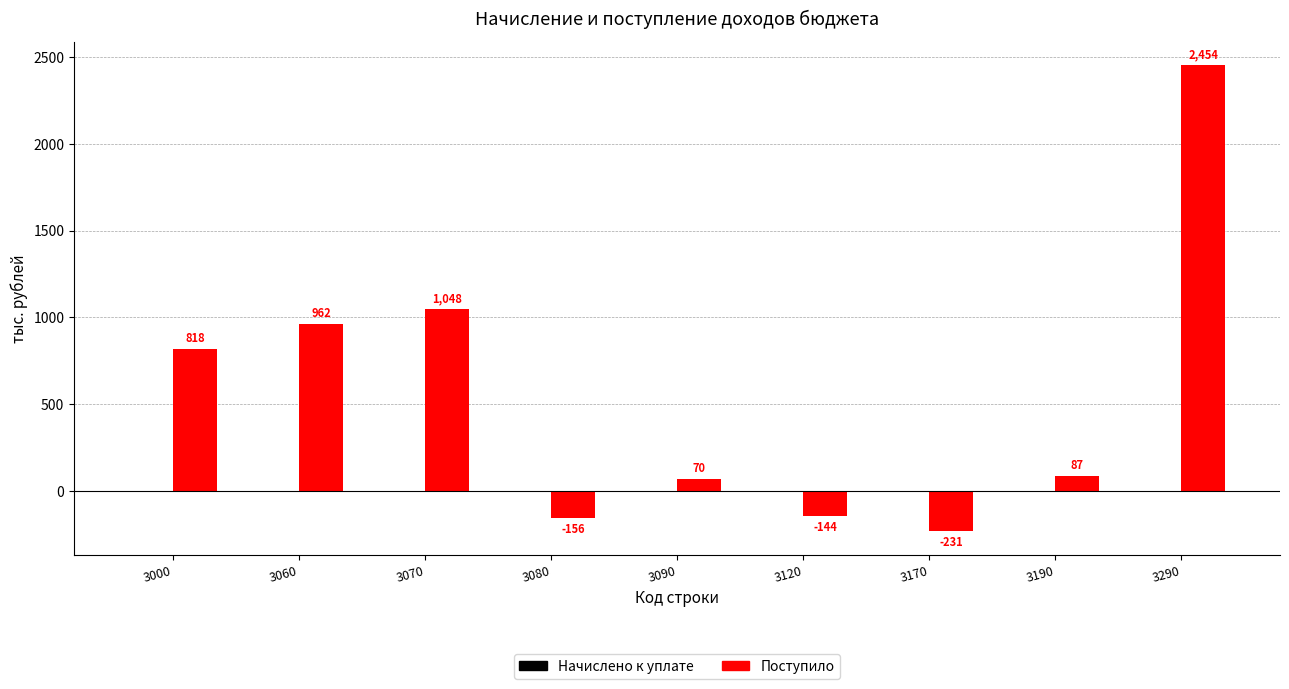

What is the difference between the values at 3070 and 3170?

1279